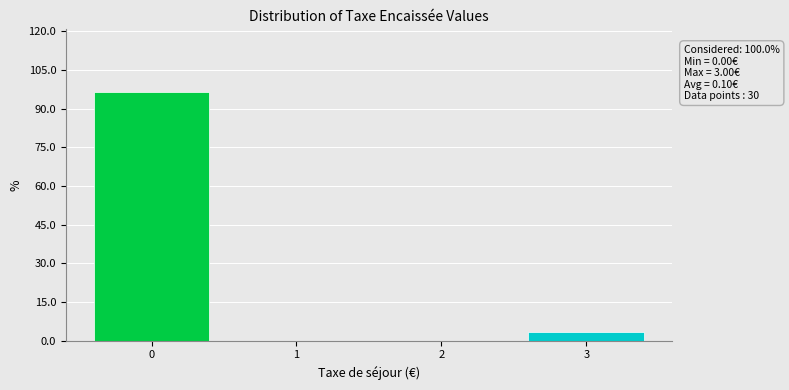

Over which range of the x-axis is the bar tallest?

-0.5 to 0.5